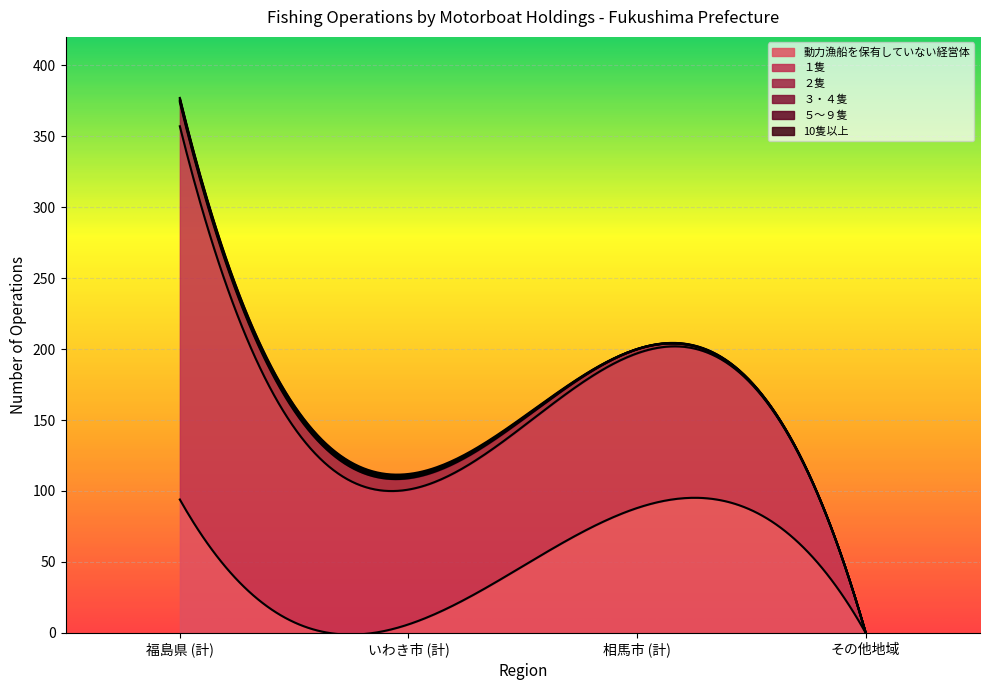

What are all the series names shown in the legend?

no_motorboat, 1_vessel, 2_vessels, 3_4_vessels, 5_9_vessels, 10_plus